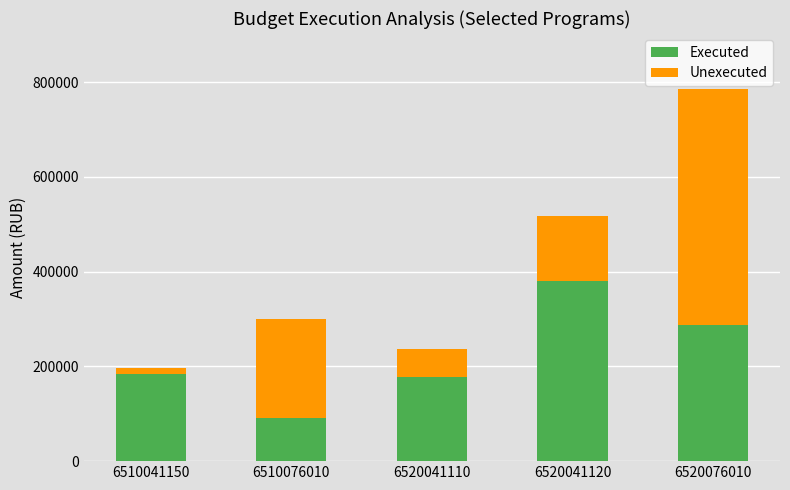

What is the difference between the maximum and second lowest values in the Executed series?

202505.2